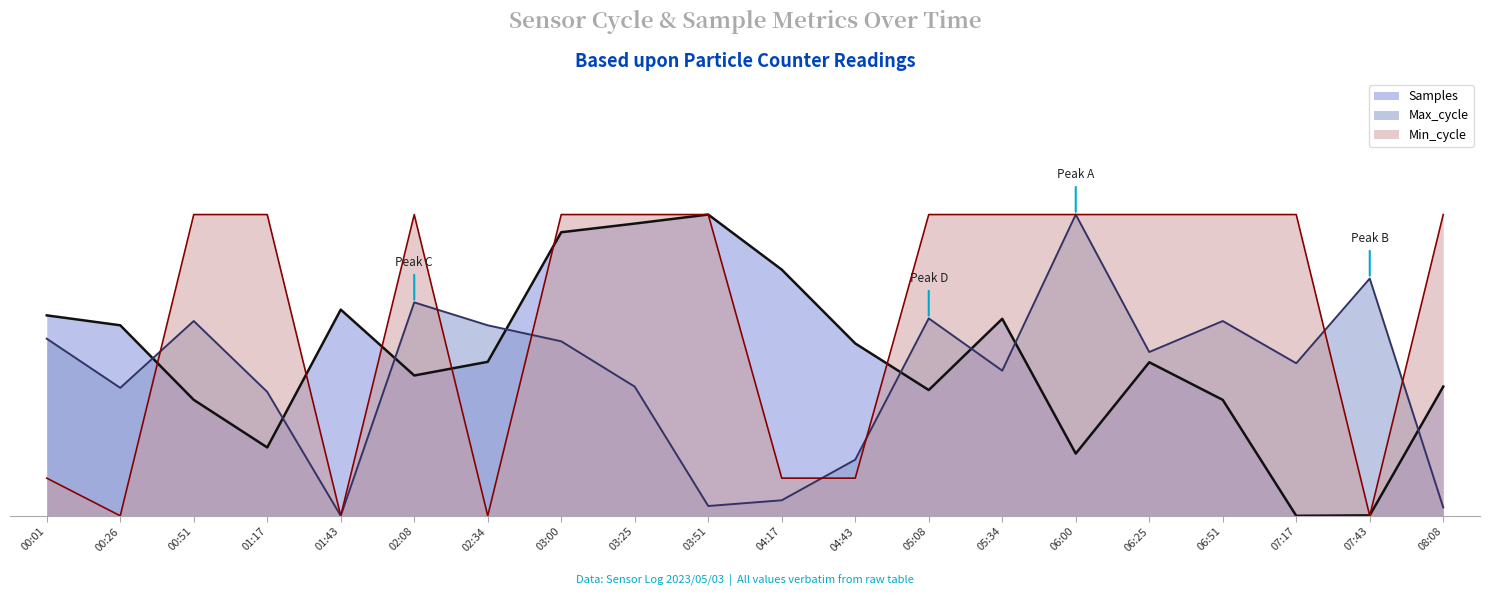

What are all the series names shown in the legend?

Samples, Max_cycle, Min_cycle